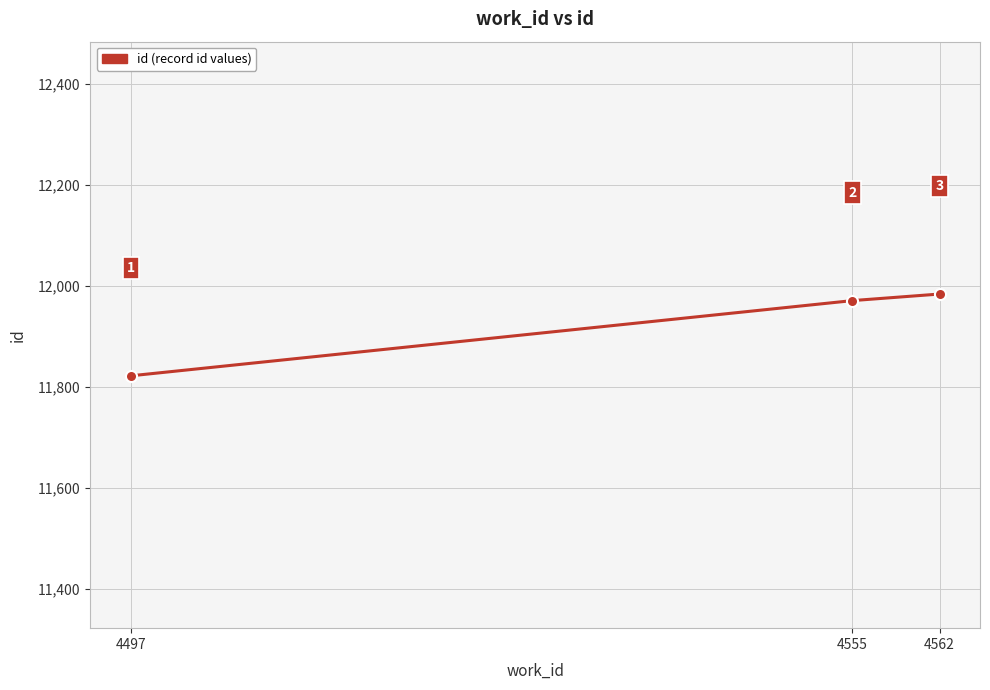

At which label is the value closest to 11903?

4555